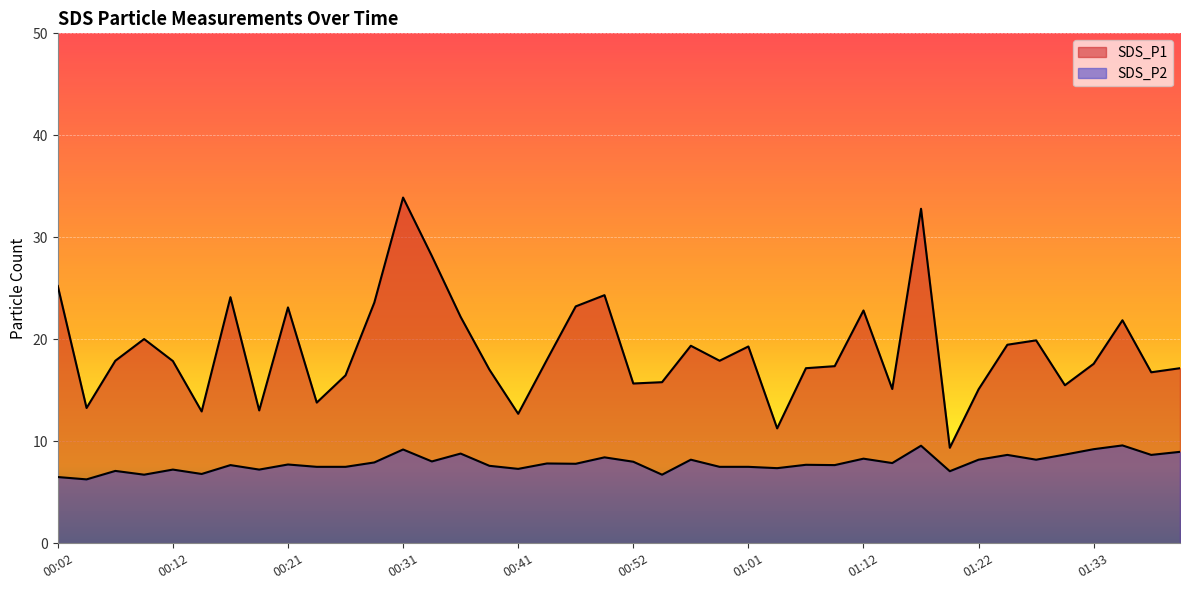

What is the sum of the SDS_P1 values at 00:29 and 00:56?

43.0